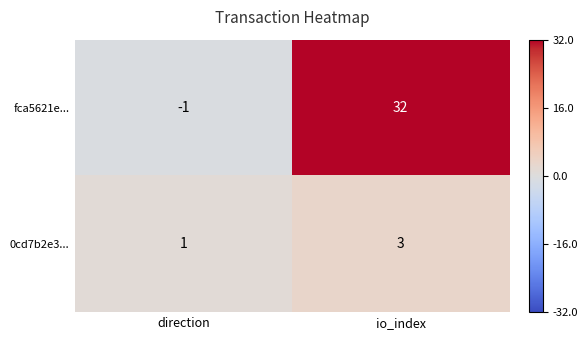

List the series in order of their peak value, highest first.

fca5621e..., 0cd7b2e3...